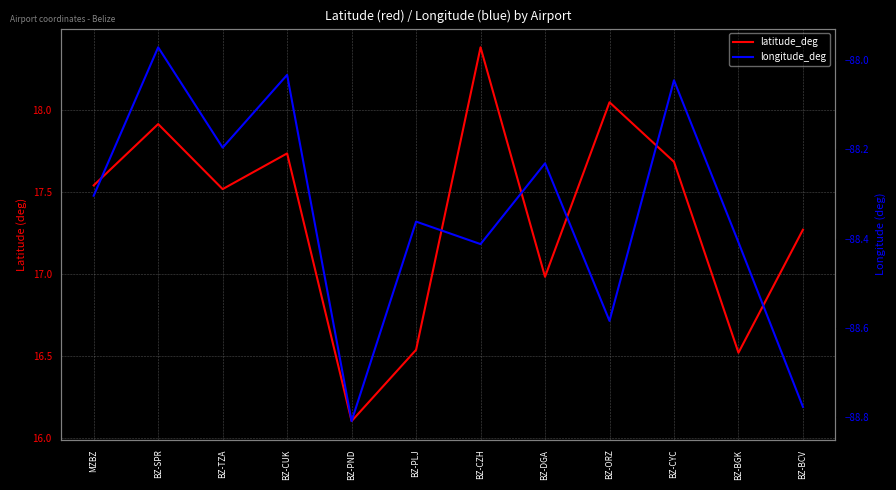

What is the lowest value of the longitude_deg series?

-88.8